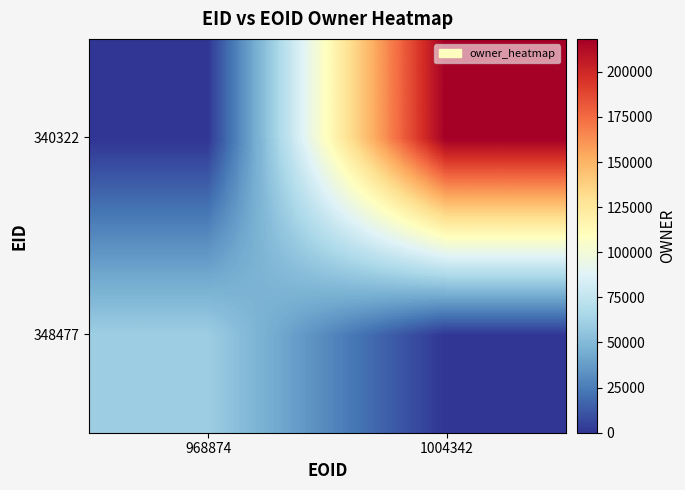

Which series has the largest total across all categories?

340322